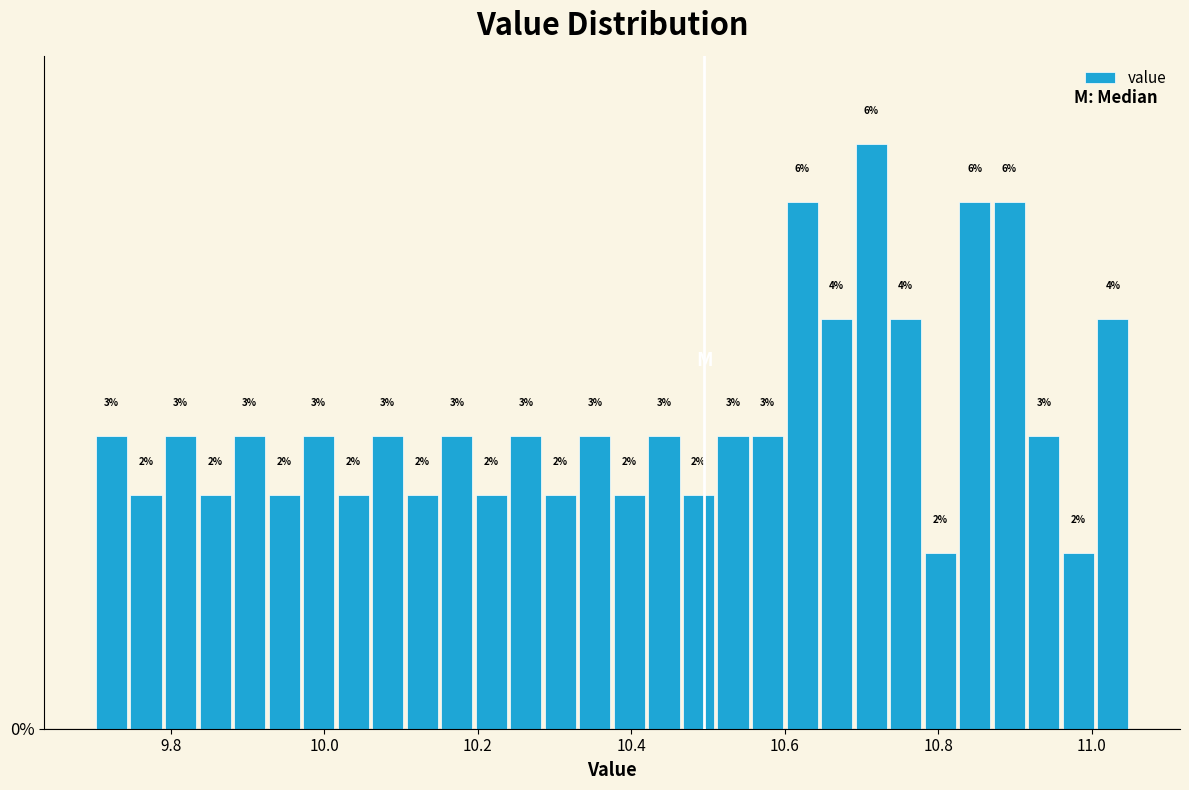

Read against the x-axis, roughly where is the centre of the tallest bar?

10.72